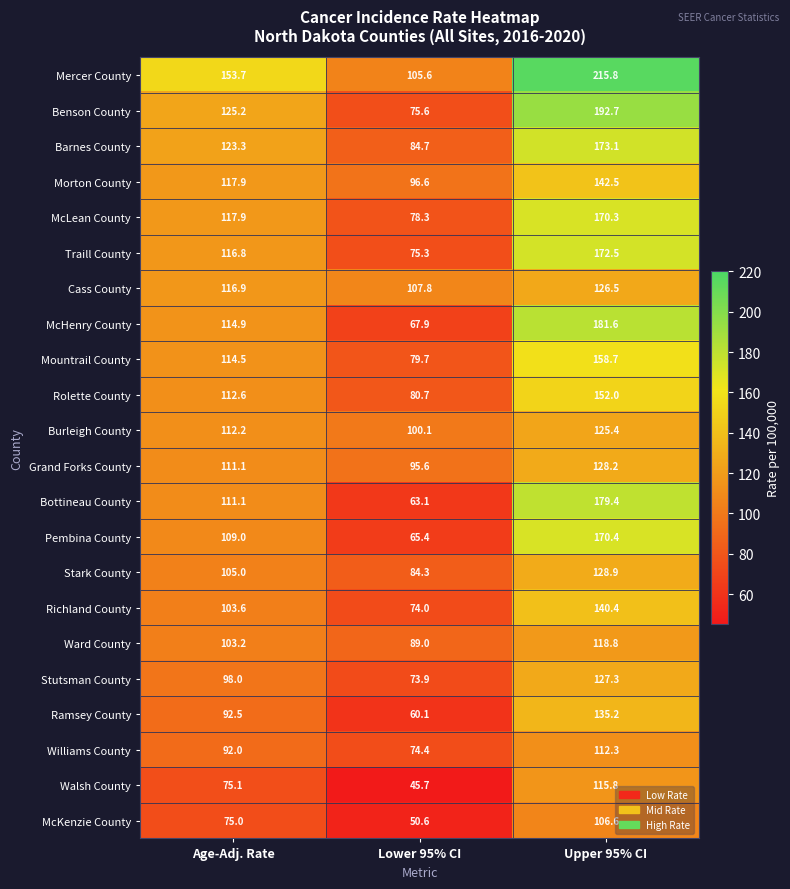

True or false: Ramsey County has a value of 92.5 at Age-Adj. Rate.

True